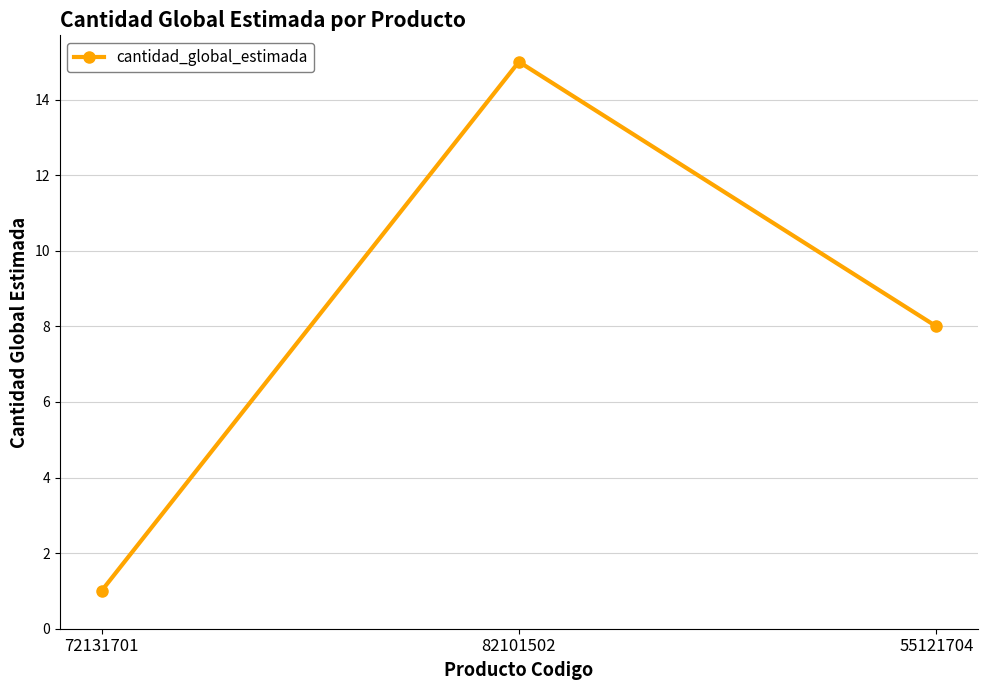

What is the sum of the values at 55121704 and 72131701?

9